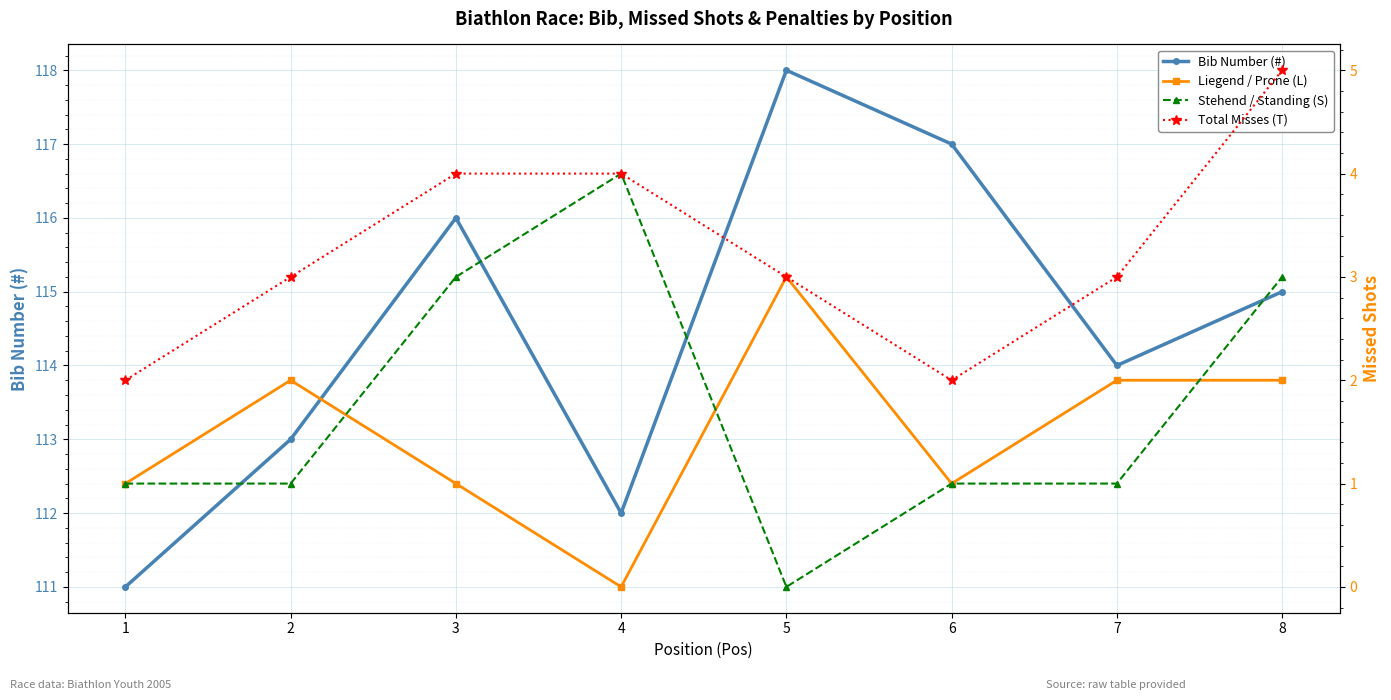

How many interior local valleys does the Total Misses (T) series have?

1